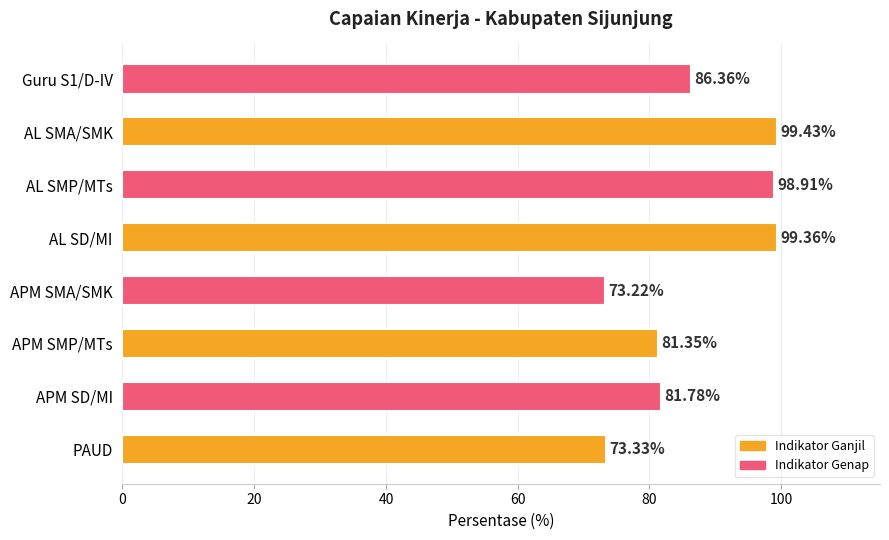

What is the difference between the maximum and minimum values?

26.2